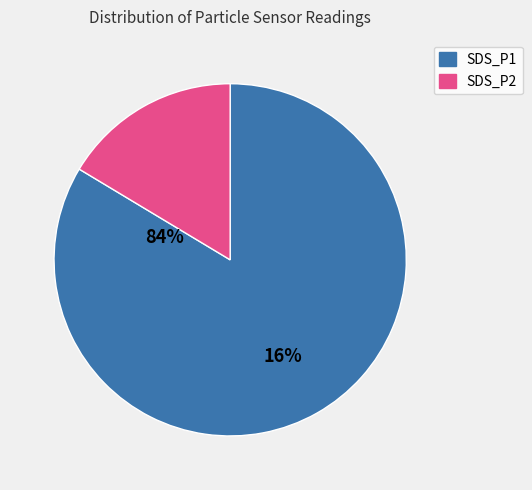

True or false: SDS_P1 accounts for 84% of the total.

True